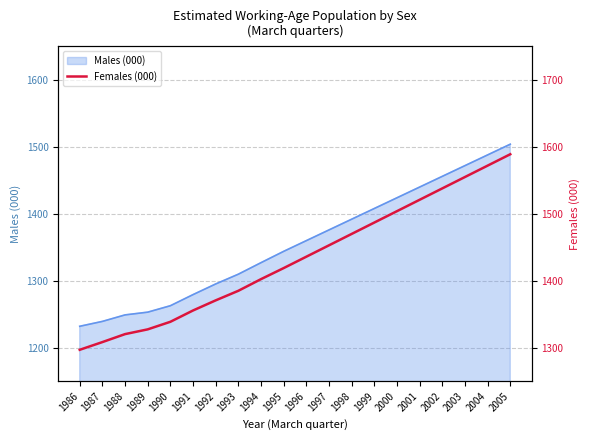

List the labels in order of value, smallest first.

1986, 1987, 1988, 1989, 1990, 1991, 1992, 1993, 1994, 1995, 1996, 1997, 1998, 1999, 2000, 2001, 2002, 2003, 2004, 2005